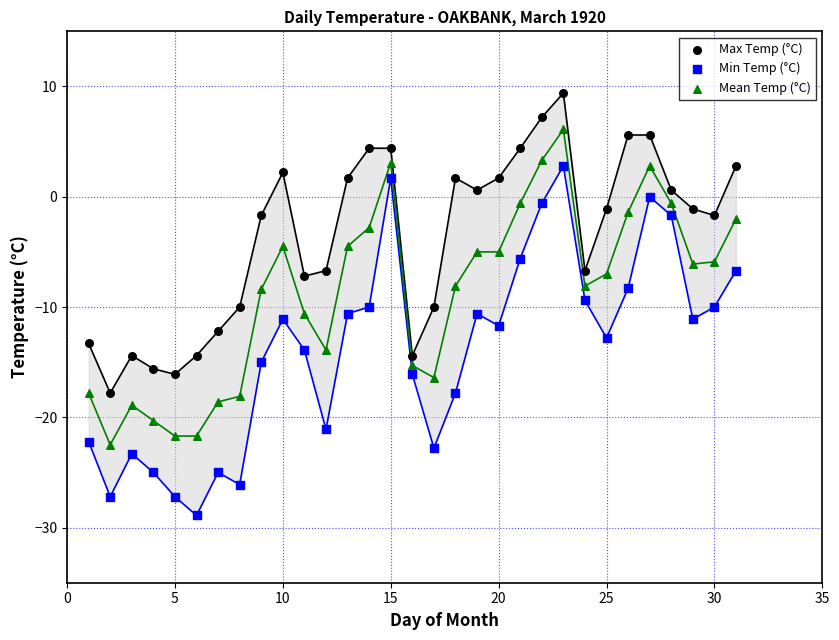

Across all data points, what is the range of Y values (max minus min)?

38.3